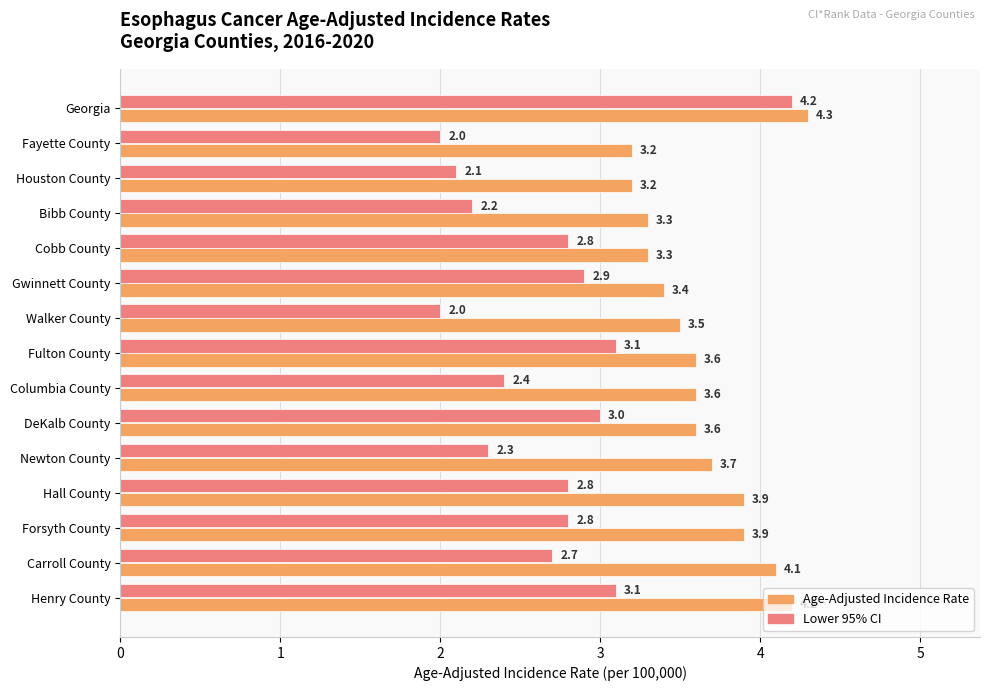

At which label does Lower 95% CI reach its peak?

Georgia